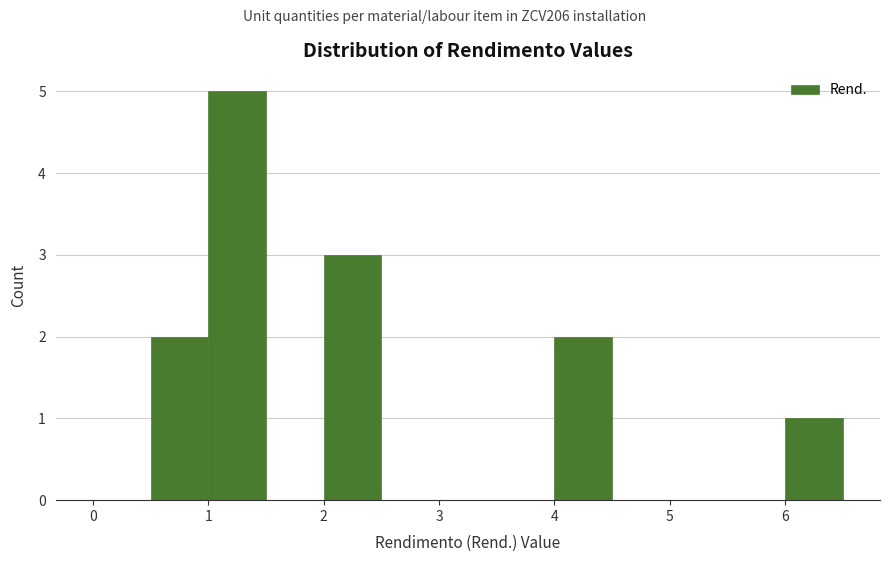

How tall is the bar that spans 2.0 to 2.5 on the x-axis? The values are not printed on the chart, so give them approximately, as read against the axis.

3